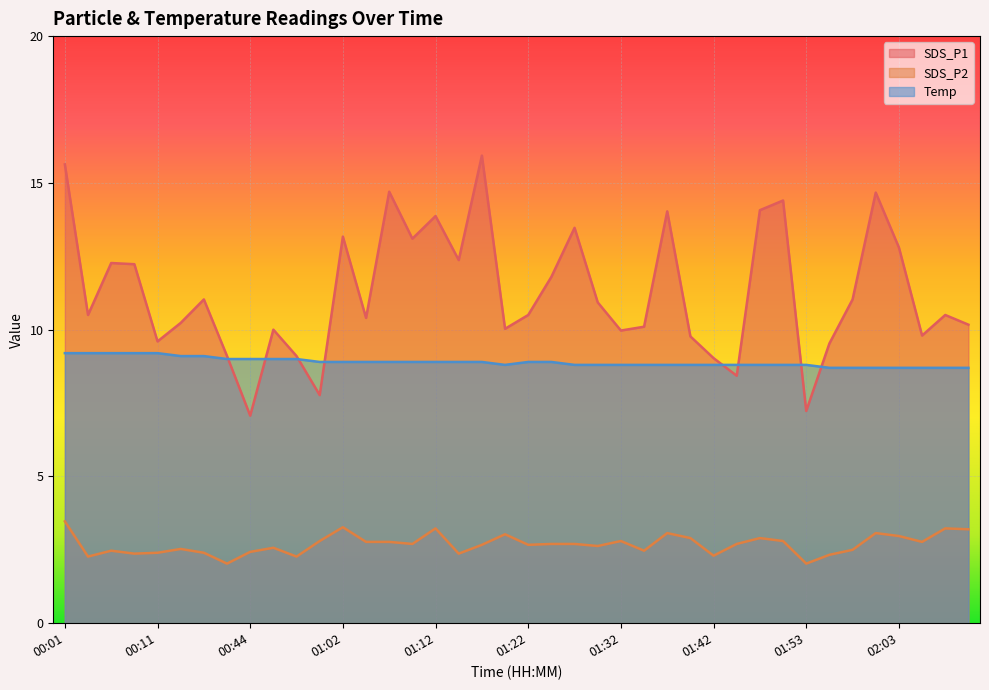

At 01:37, list the series in order from largest to smallest.

SDS_P1, Temp, SDS_P2